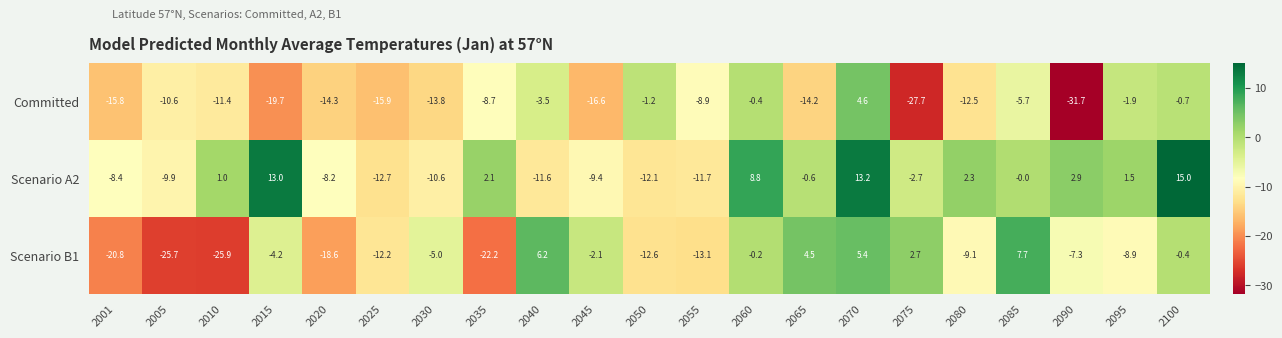

What is the average value of the Committed series?

-11.0